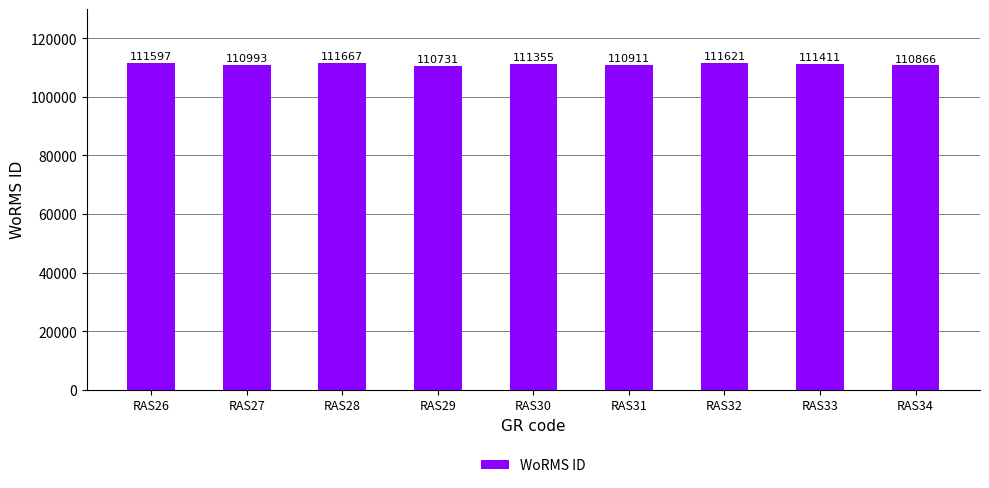

What is the value of the 4th bar from the left?

110731